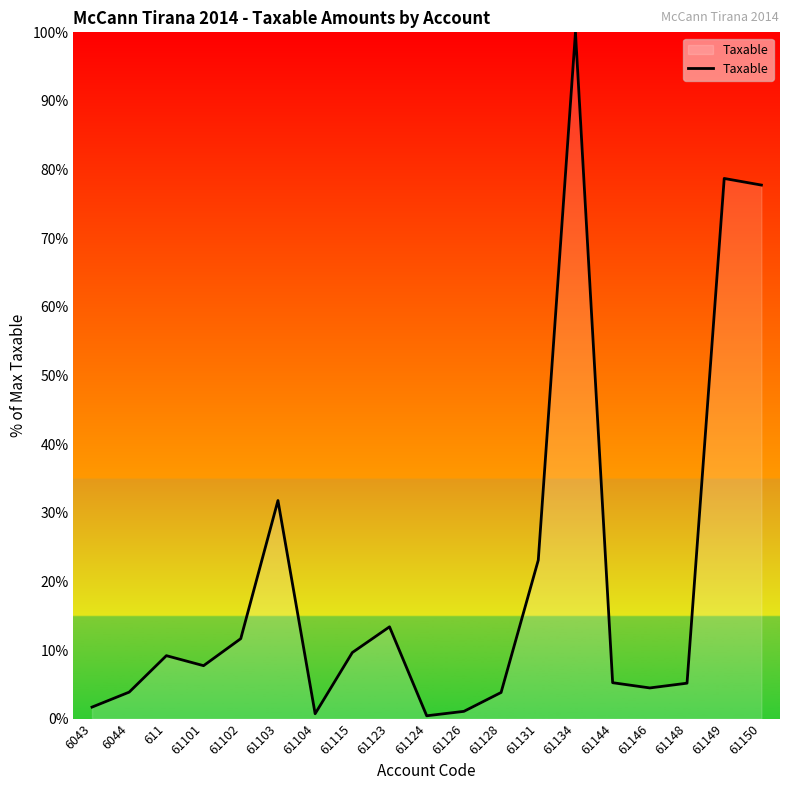

What is the change in value from 61124 to 61149?

+78.3